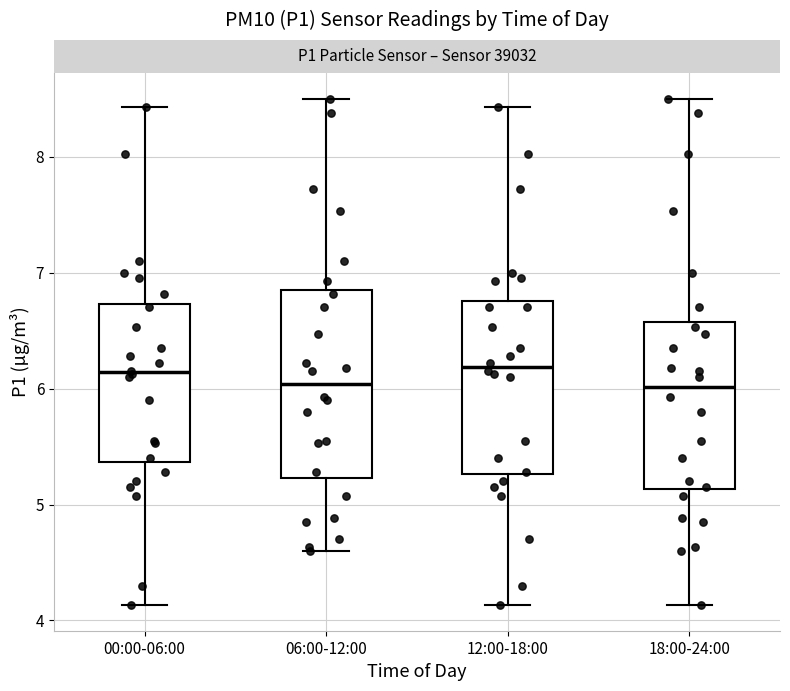

Reading left to right, transcribe this box plot: for each box, give where its median line is, the range the box spans, and where its two whiskers end, as read against the y-axis. The values are not printed on the chart, so give them approximately, as read against the axis.

00:00-06:00: median 6.1, box 5.4 to 6.7, whiskers 4.1 to 8.4
06:00-12:00: median 6.0, box 5.2 to 6.8, whiskers 4.6 to 8.5
12:00-18:00: median 6.2, box 5.3 to 6.8, whiskers 4.1 to 8.4
18:00-24:00: median 6.0, box 5.1 to 6.6, whiskers 4.1 to 8.5